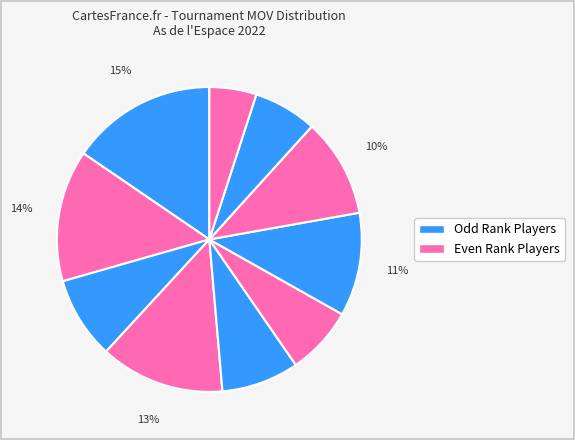

To the nearest percent, what is the average slice percentage?

10%